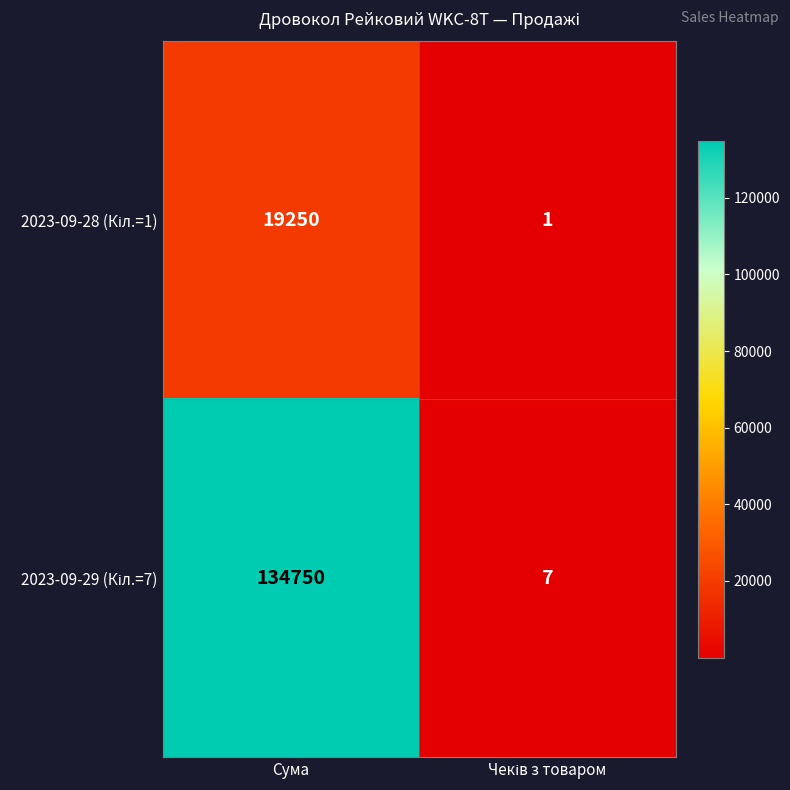

At which category is the sum across all series the highest?

Сума